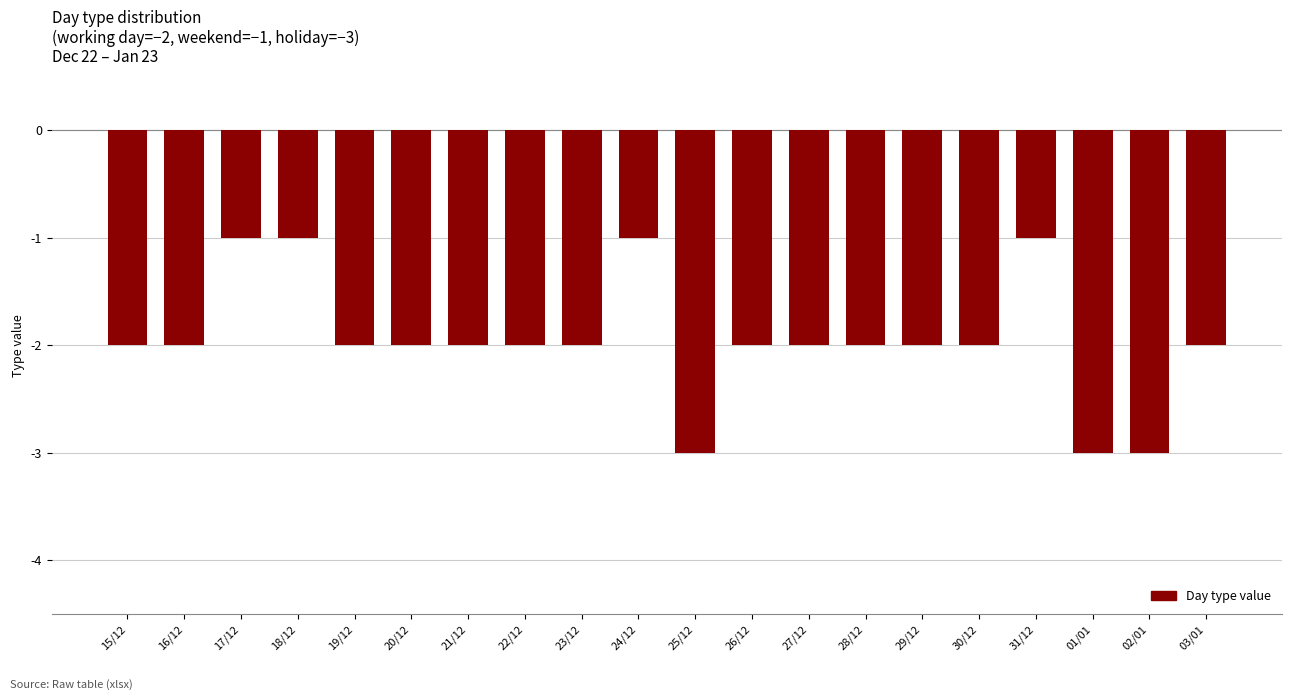

Between 26/12 and 02/01, which is larger?

26/12